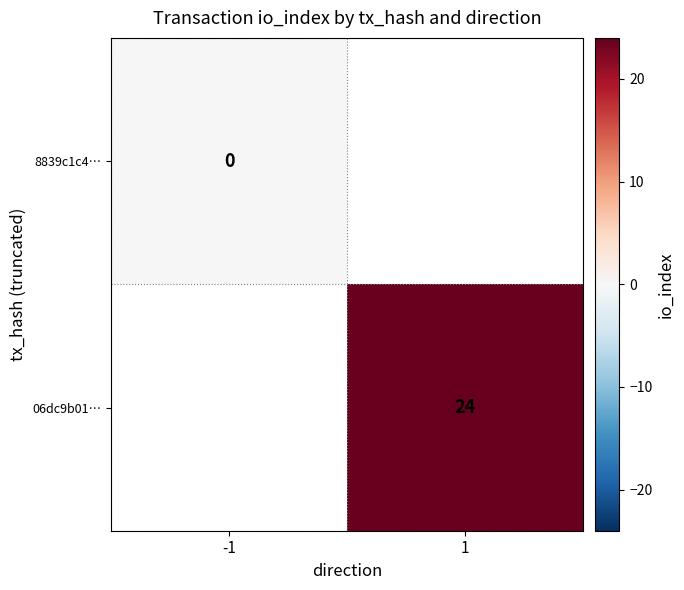

The 06dc9b01… series shows 24 at 1. True or false?

True